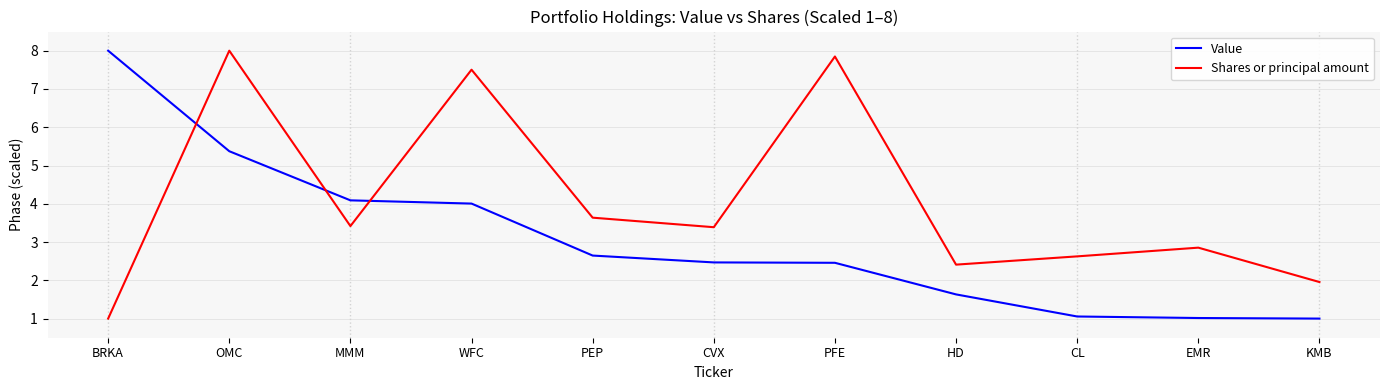

List the series in order of their overall mean, highest first.

Shares or principal amount, Value